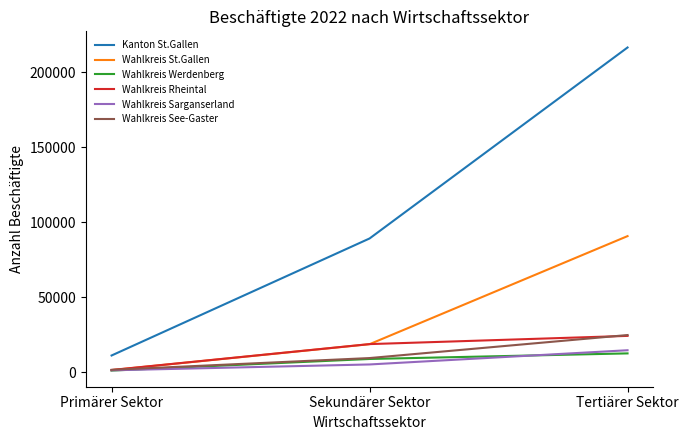

Which series has the largest total across all categories?

Kanton St.Gallen